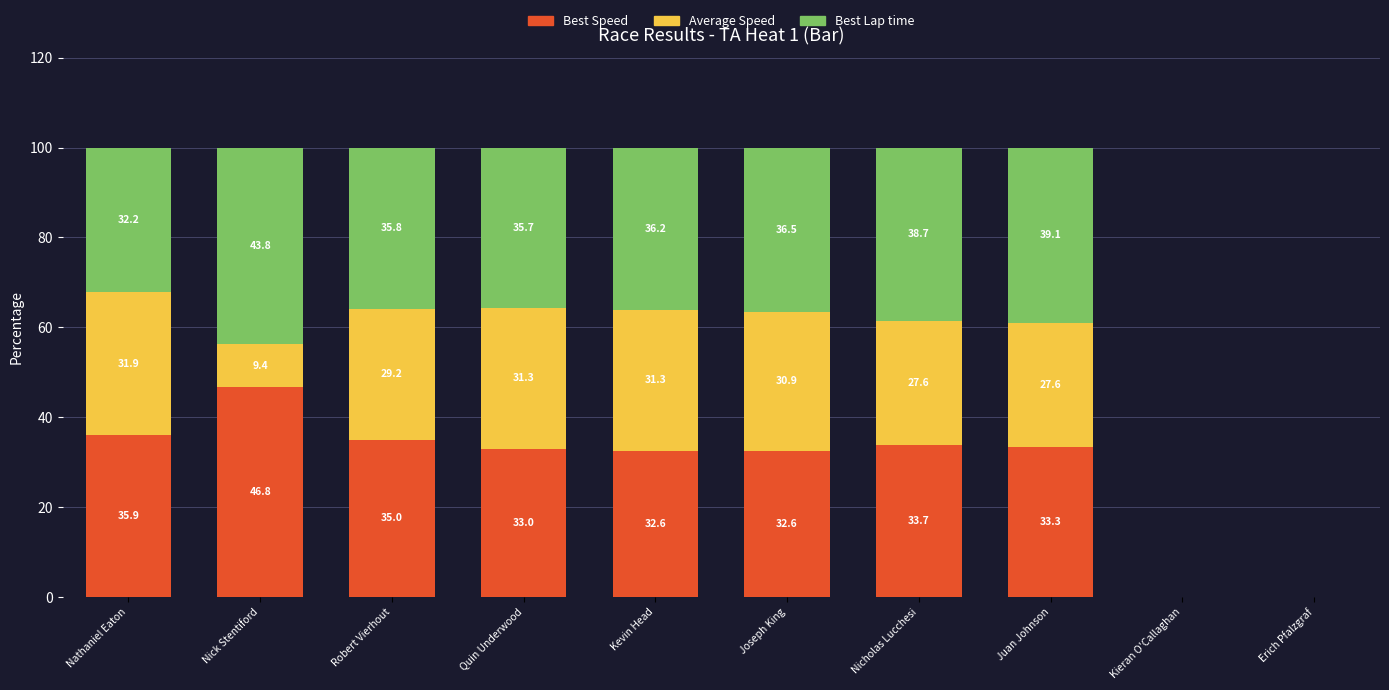

Reading left to right, transcribe the values for Best Speed.

Nathaniel Eaton=35.9	Nick Stentiford=46.8	Robert Vierhout=35.0	Quin Underwood=33.0	Kevin Head=32.6	Joseph King=32.6	Nicholas Lucchesi=33.7	Juan Johnson=33.3	Kieran O'Callaghan=0.0	Erich Pfalzgraf=0.0